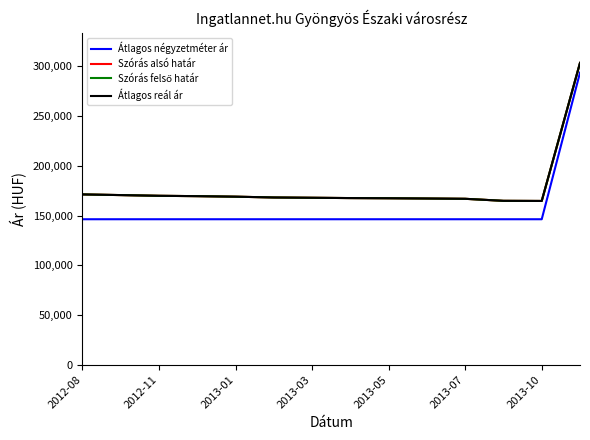

Does the chart have visible grid lines?

No